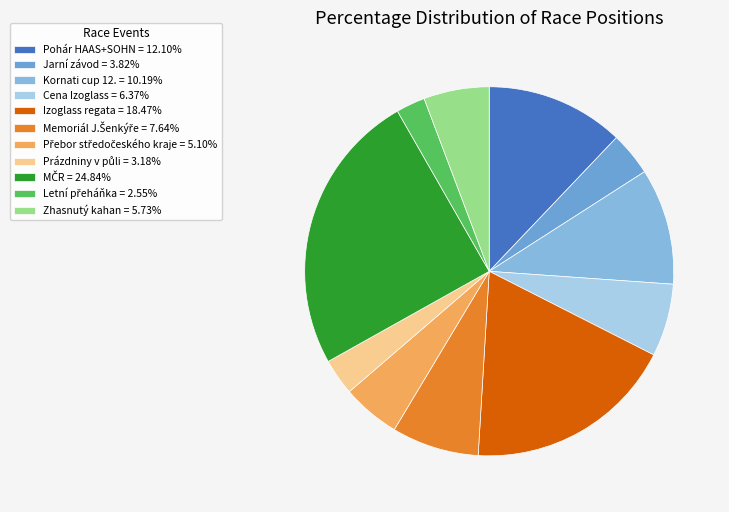

To the nearest percent, what is the difference between the Letní přeháňka and Zhasnutý kahan slice percentages?

3%